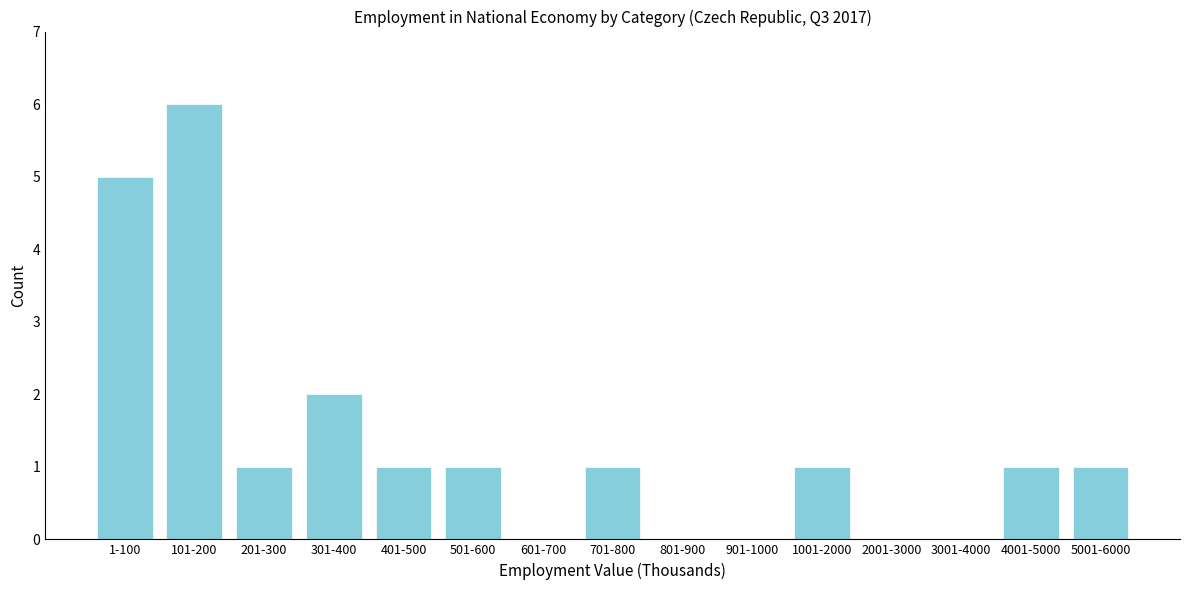

Reading left to right, extract all data points from this chart.

1-100=5	101-200=6	201-300=1	301-400=2	401-500=1	501-600=1	601-700=0	701-800=1	801-900=0	901-1000=0	1001-2000=1	2001-3000=0	3001-4000=0	4001-5000=1	5001-6000=1